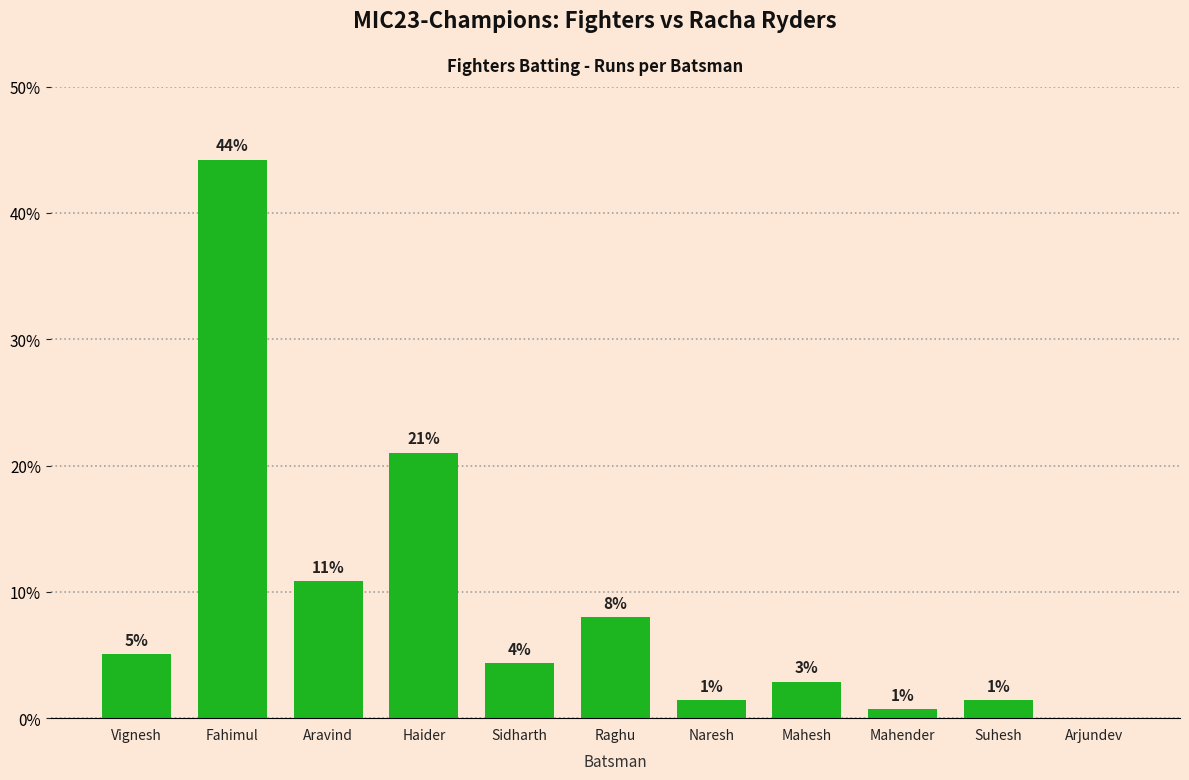

What is the change in value from Aravind to Arjundev?

-10.9